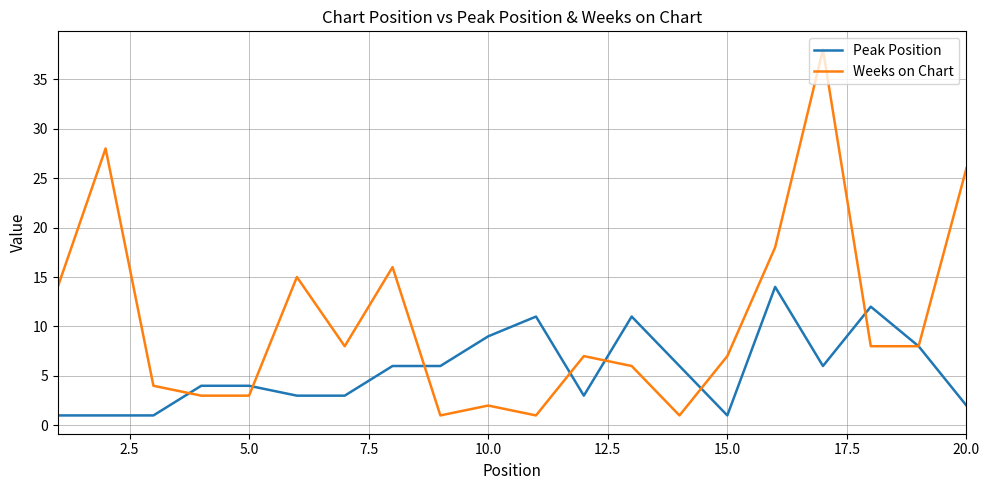

List the series in order of their overall mean, lowest first.

Peak Position, Weeks on Chart